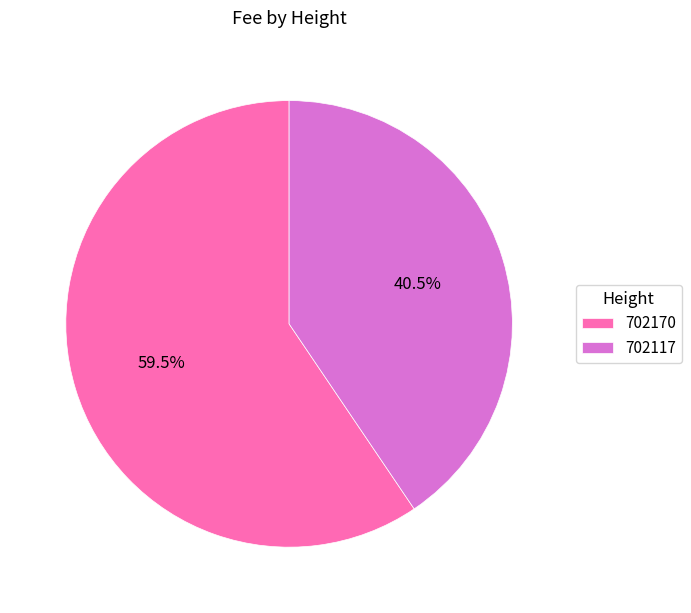

Does 702170 represent more than half of the total?

Yes